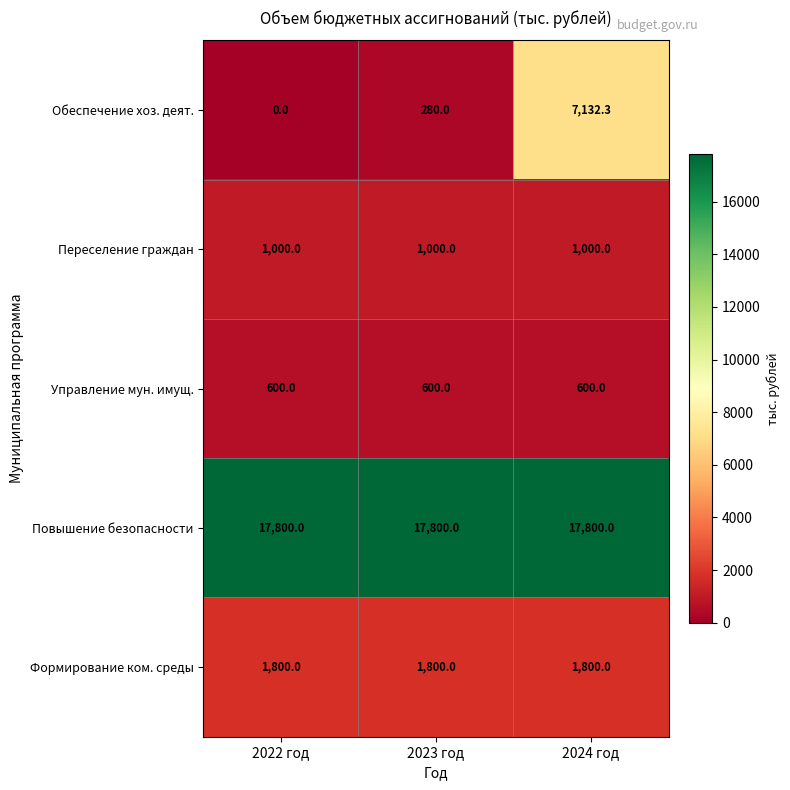

What is the sum of all Формирование ком. среды values?

5400.0